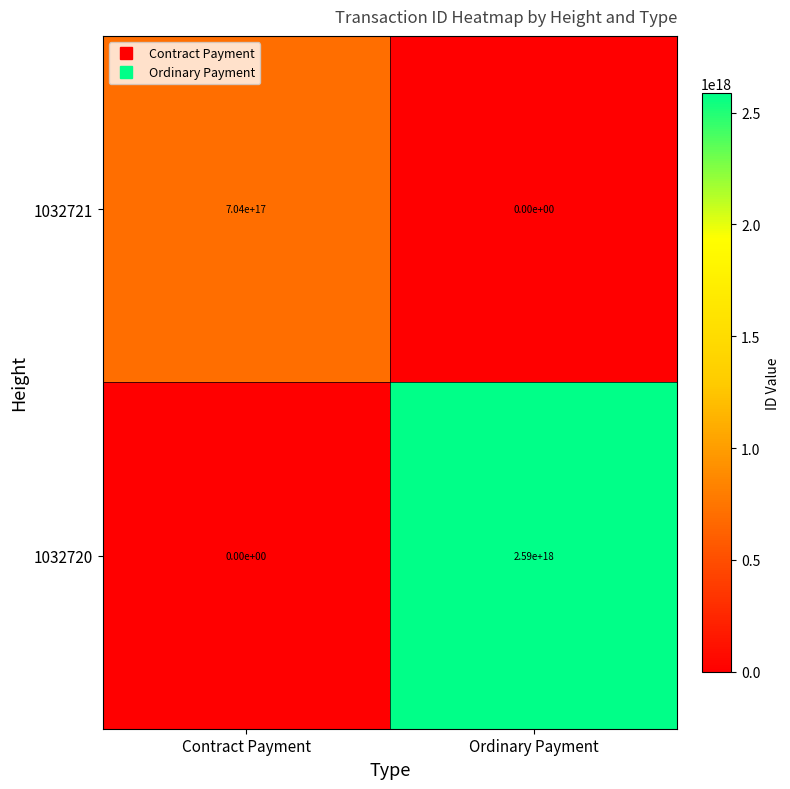

List the series in order of their overall mean, lowest first.

1032721, 1032720